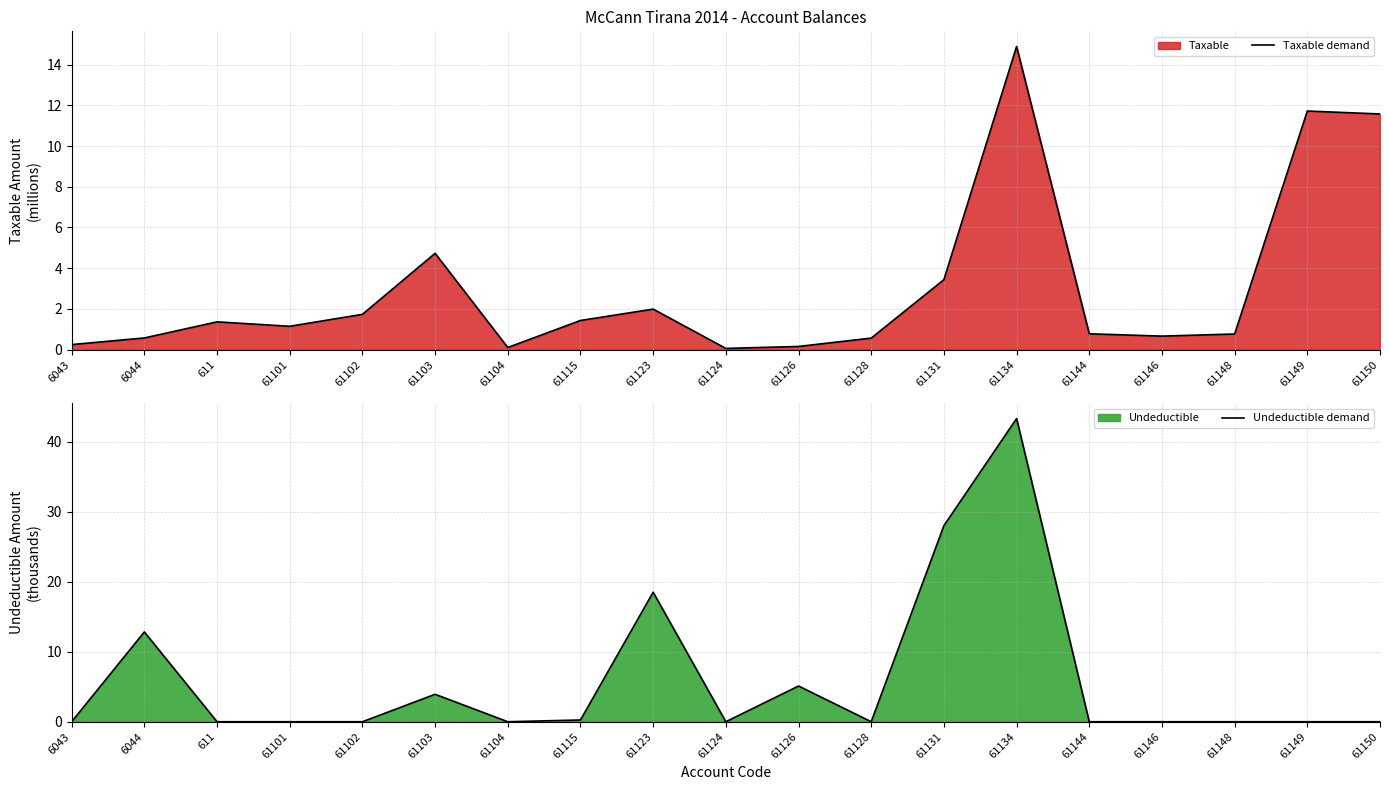

How many intersections are there between Undeductible demand and Taxable demand?

8